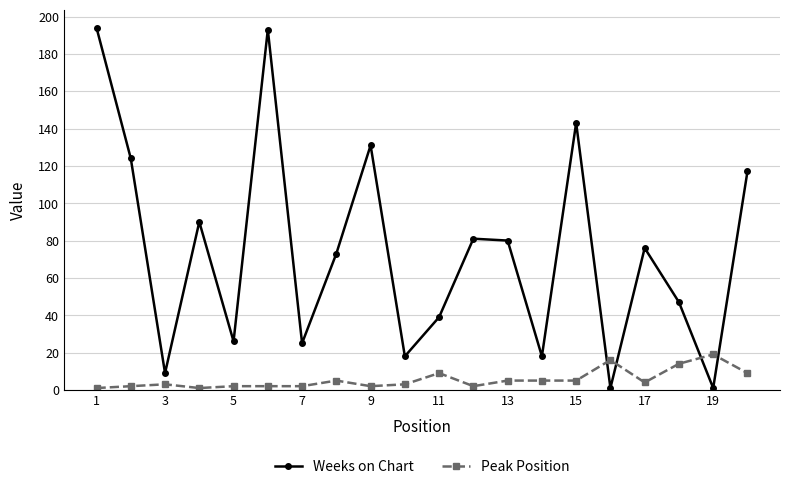

Which series has the largest total across all categories?

Weeks on Chart